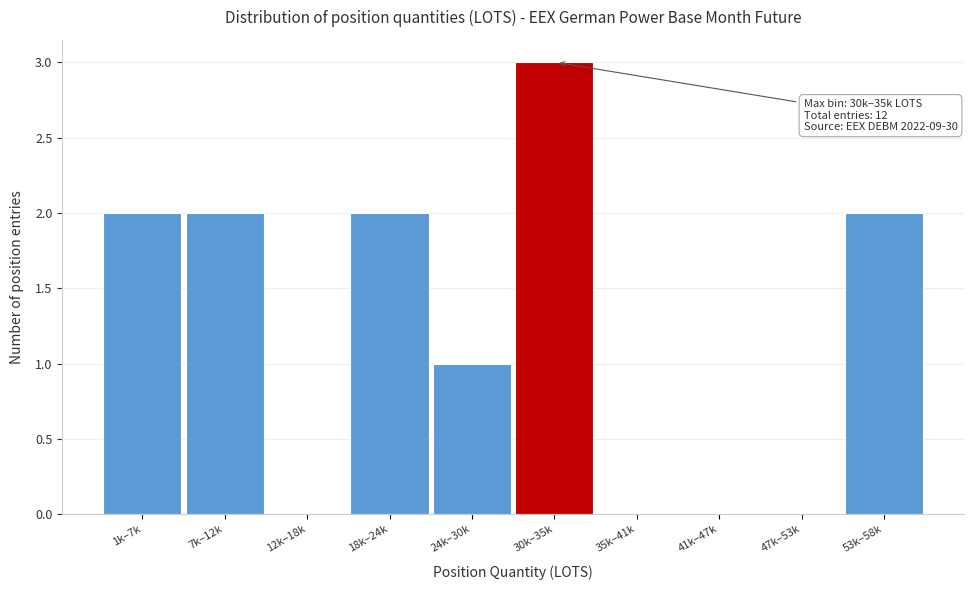

Reading left to right, list all the values displayed in this chart.

1k–7k=2	7k–12k=2	12k–18k=0	18k–24k=2	24k–30k=1	30k–35k=3	35k–41k=0	41k–47k=0	47k–53k=0	53k–58k=2